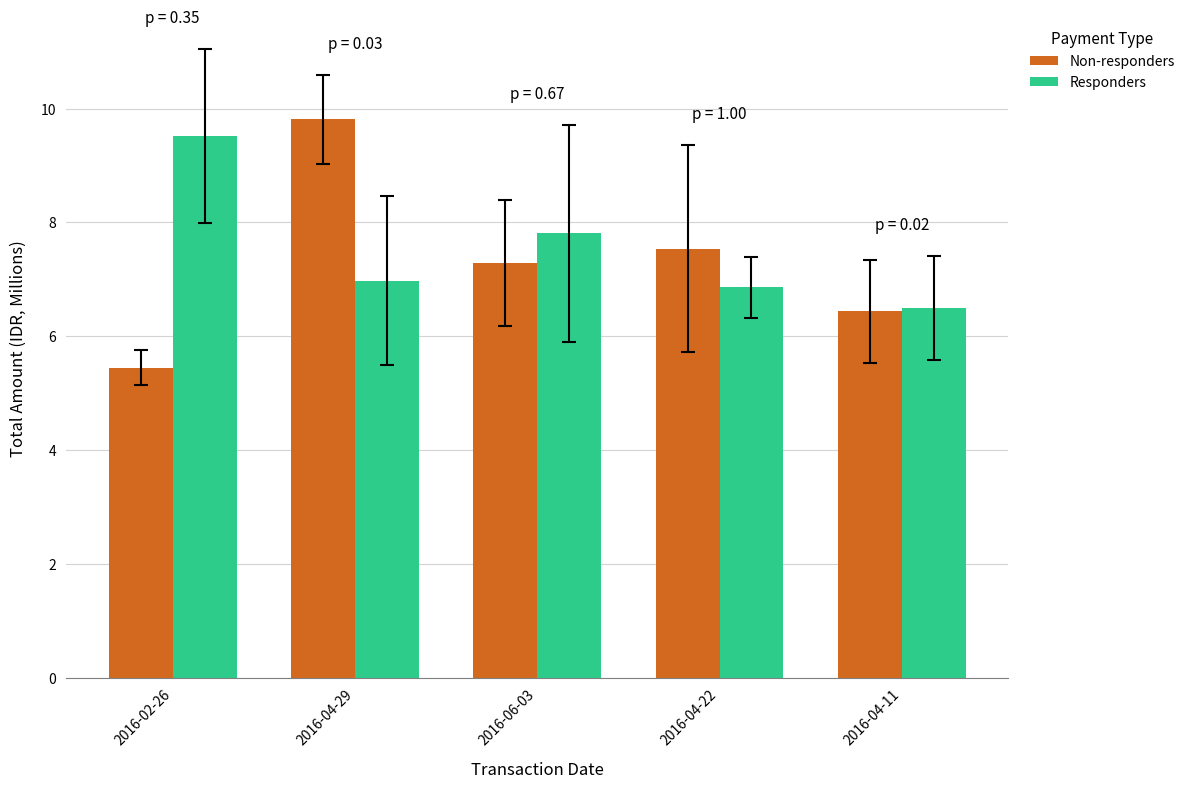

Rank the series at 2016-04-22 from lowest to highest value.

Responders, Non-responders